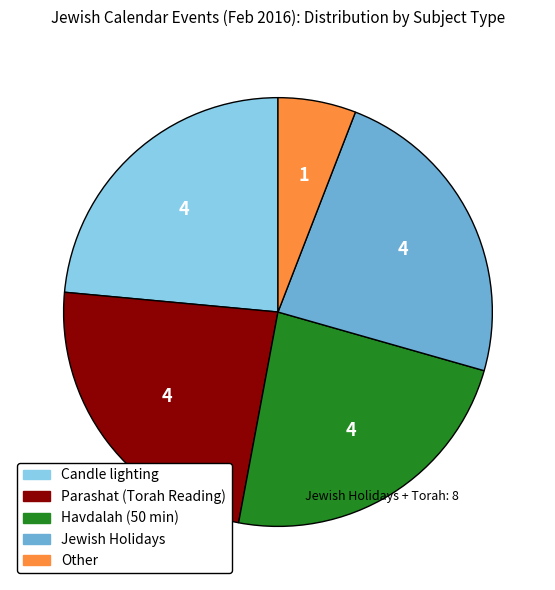

How many segments does this pie chart have?

5